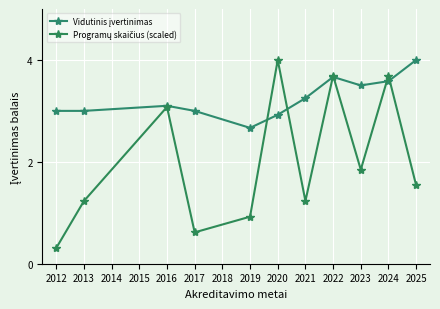

List the series in order of their overall mean, highest first.

Vidutinis įvertinimas, Programų skaičius (scaled)